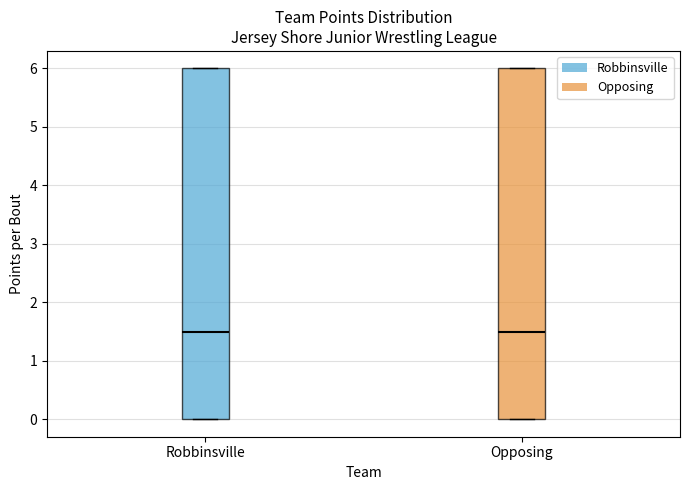

Reading left to right, transcribe this box plot: for each box, give where its median line is, the range the box spans, and where its two whiskers end, as read against the y-axis. The values are not printed on the chart, so give them approximately, as read against the axis.

Robbinsville: median 1.5, box 0.0 to 6.0, whiskers 0.0 to 6.0
Opposing: median 1.5, box 0.0 to 6.0, whiskers 0.0 to 6.0